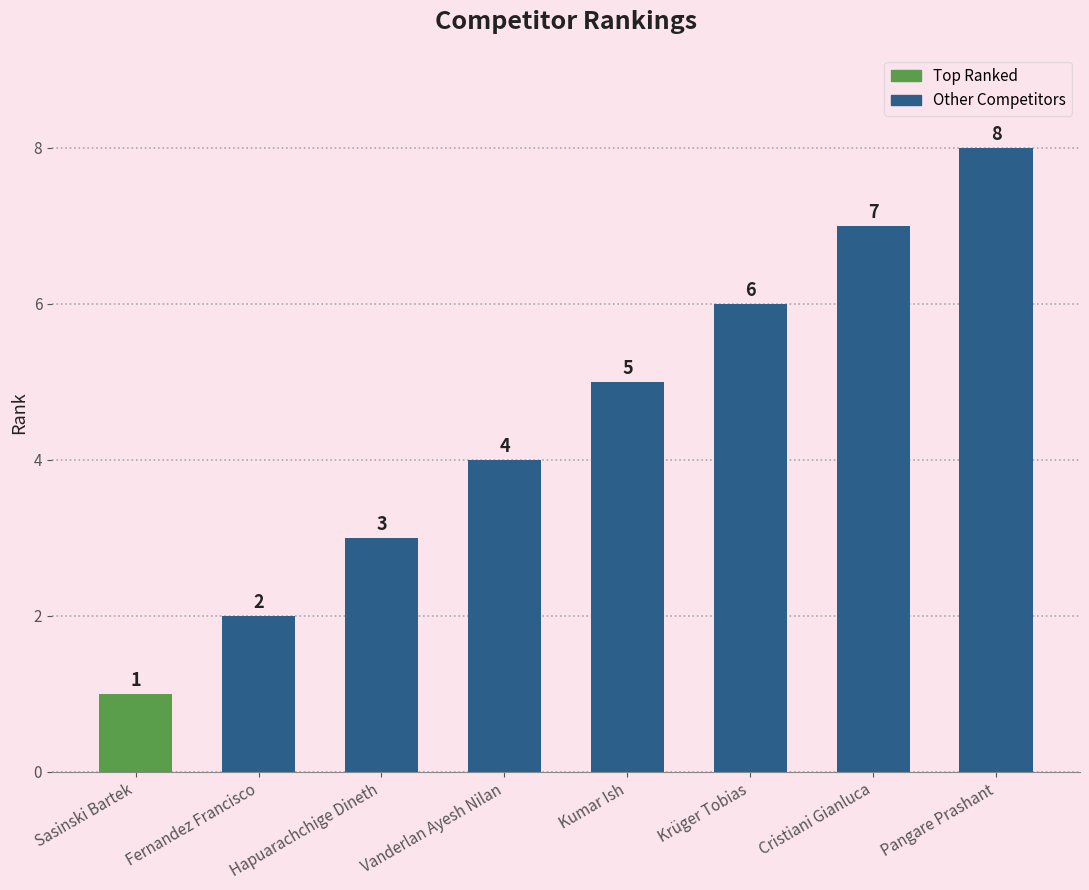

The chart shows a value of 3 at Vanderlan Ayesh Nilan. True or false?

False